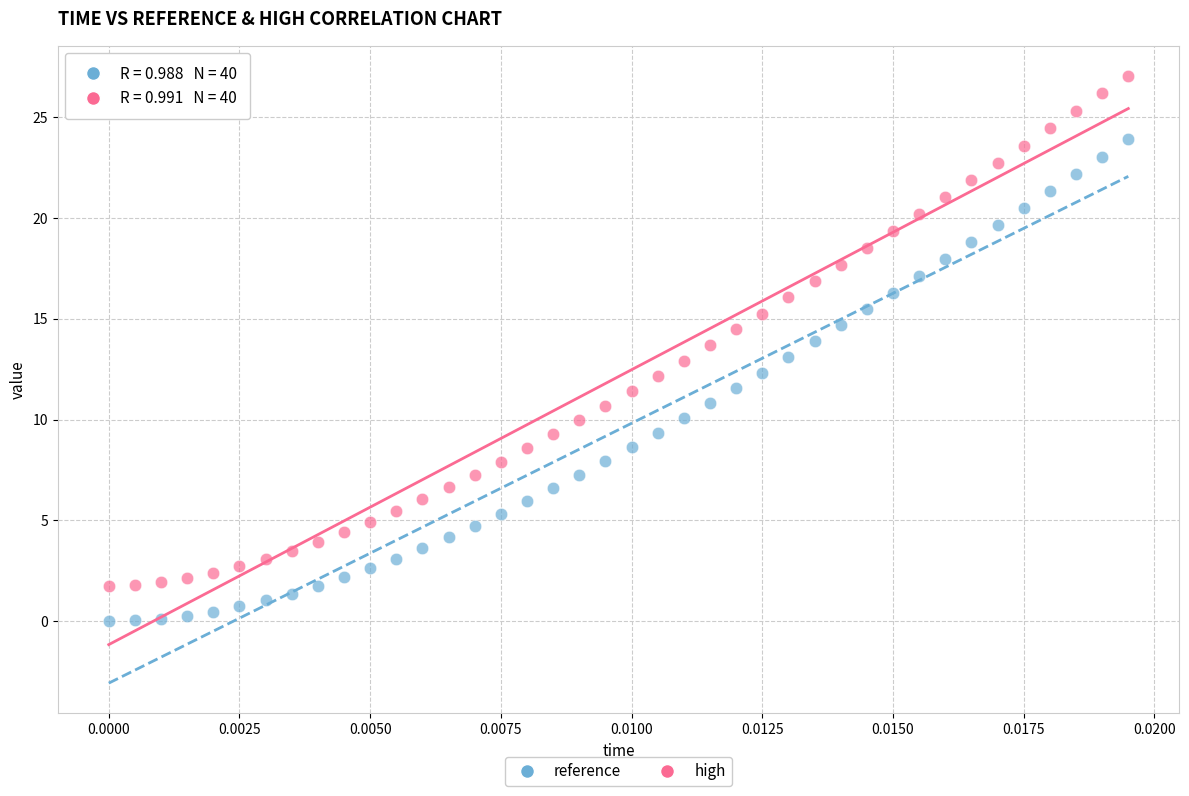

Across all data points, what is the range of Y values (max minus min)?

27.0